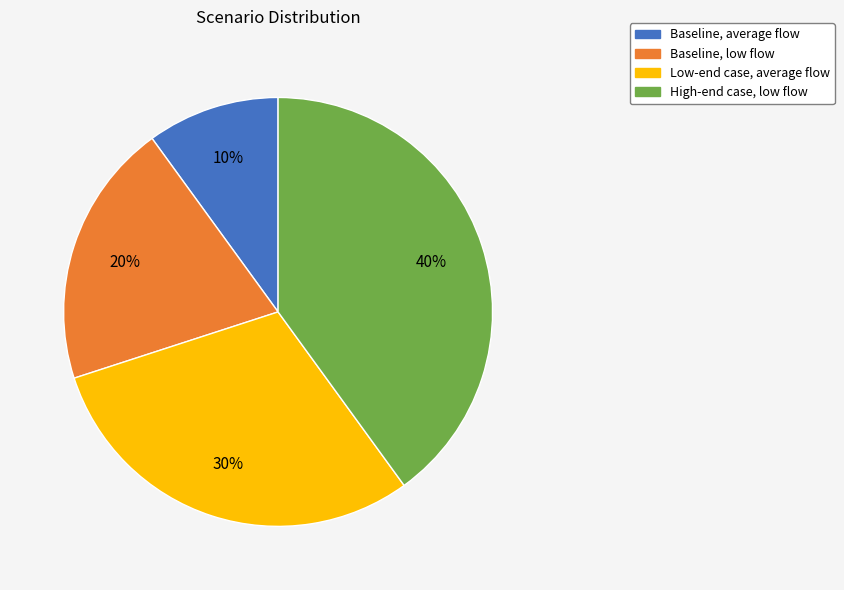

Which slice is the largest?

High-end case, low flow